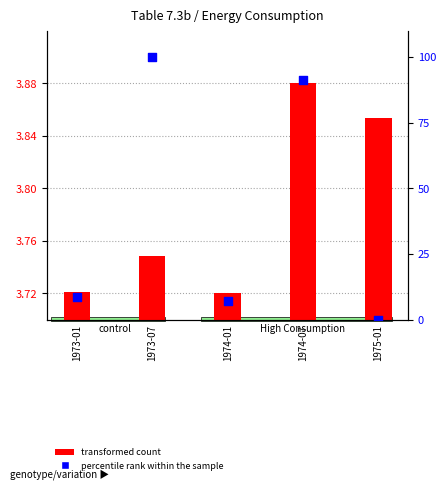

What are all the series names shown in the legend?

transformed count, percentile rank within the sample